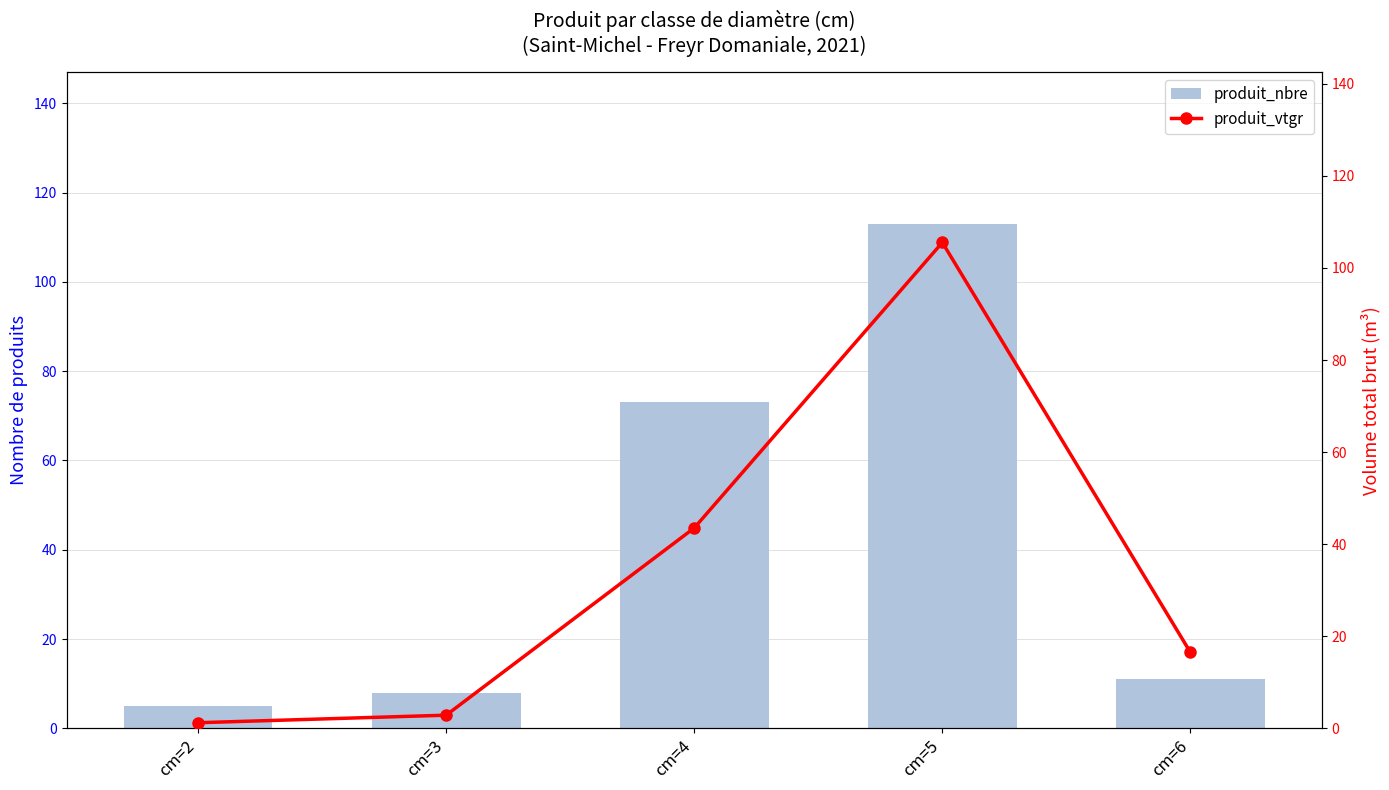

Reading left to right, extract all data points from this chart.

produit_nbre: 5.0	8.0	73.0	113.0	11.0
produit_vtgr: 1.2	2.8	43.5	105.5	16.5